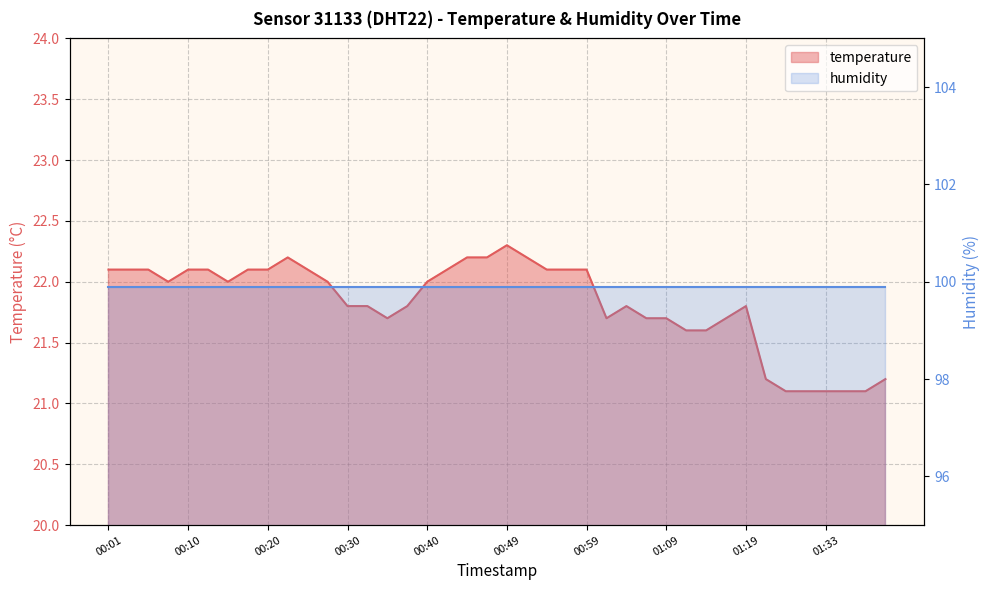

Which has a higher value, 00:23 or 00:37?

00:23